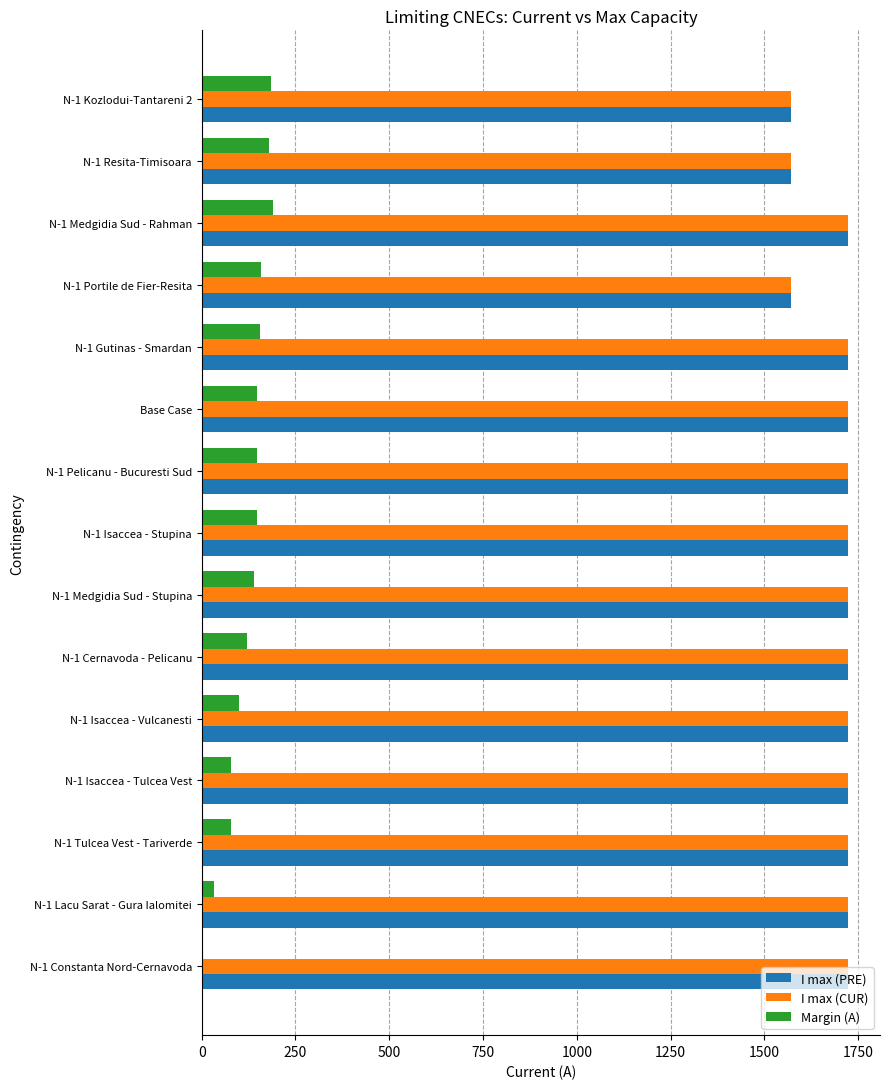

Is the value of Margin (A) at N-1 Medgidia Sud - Rahman greater than the value of I max (PRE) at N-1 Cernavoda - Pelicanu?

No